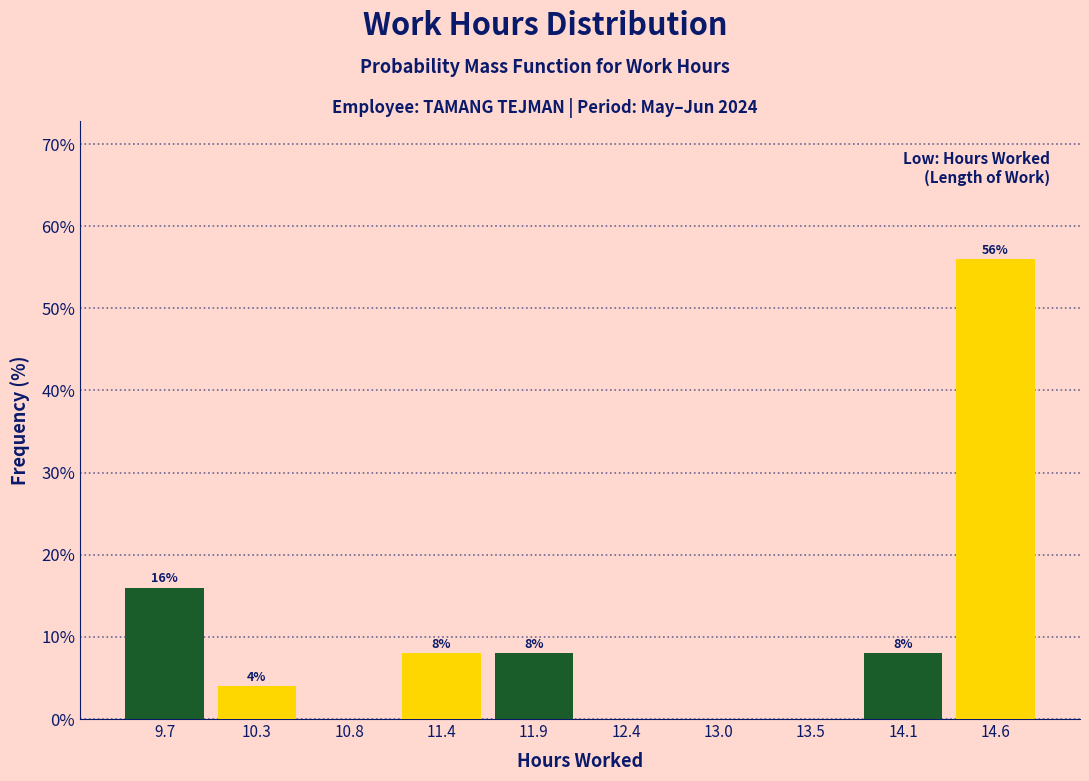

Which range on the x-axis has the tallest bar?

14.4 to 14.9